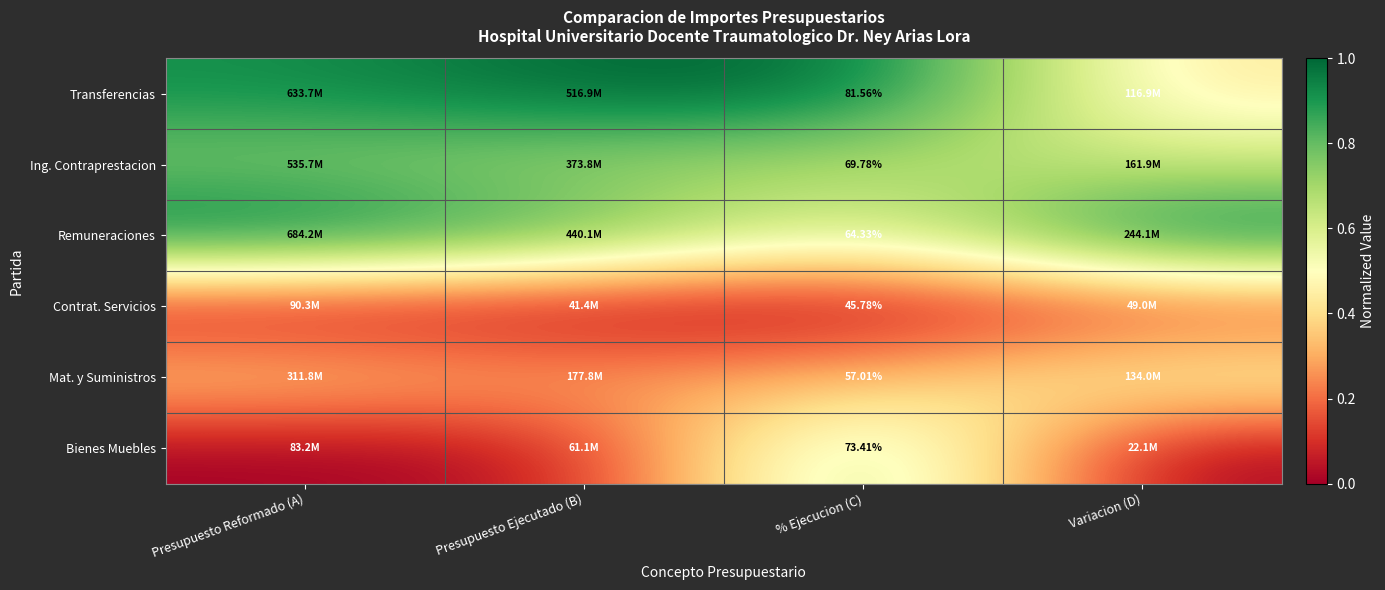

Where is Ing. Contraprestacion nearest to the value 0?

Variacion (D)